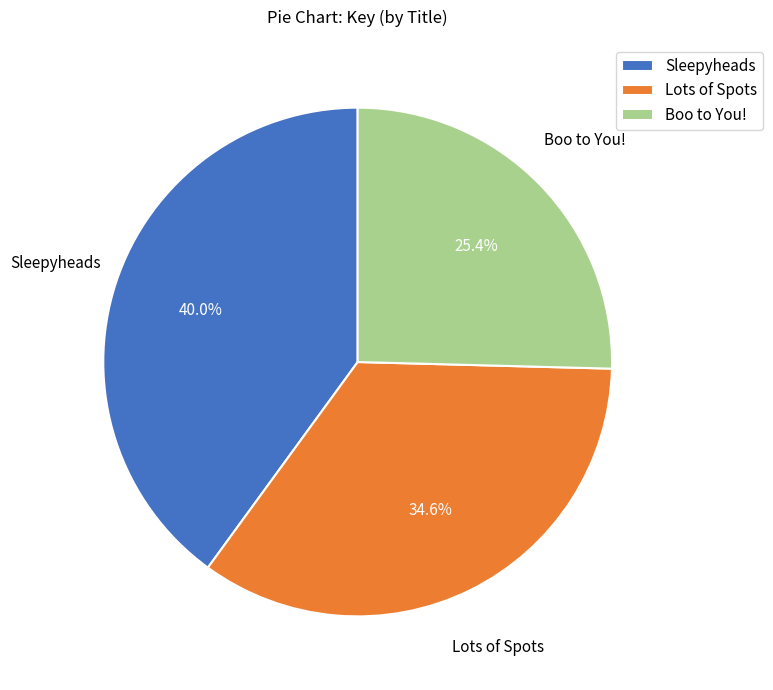

Does any single category account for the majority?

No